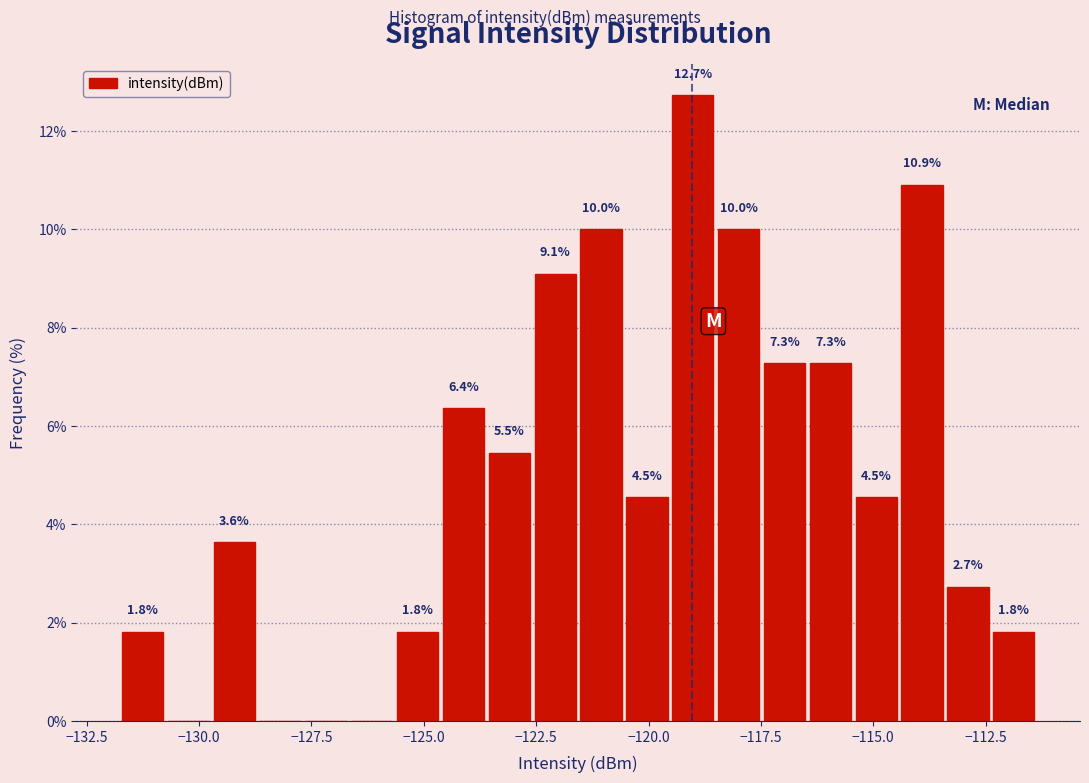

Around what value on the x-axis is the tallest bar? Give the approximate position of its centre, as read against the axis.

-119.0